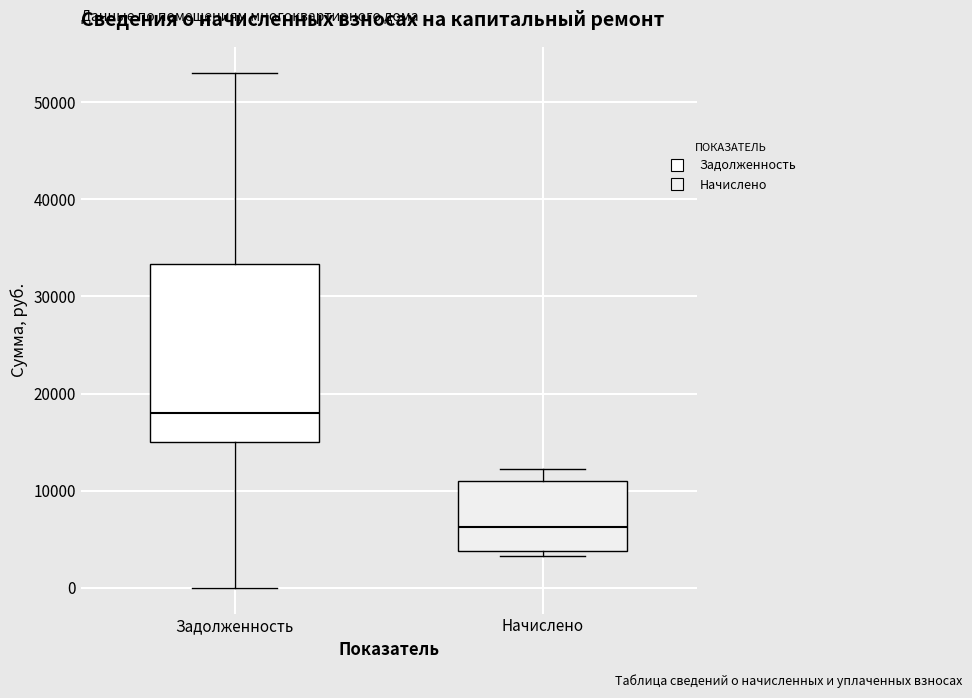

Reading left to right, transcribe this box plot: for each box, give where its median line is, the range the box spans, and where its two whiskers end, as read against the y-axis. The values are not printed on the chart, so give them approximately, as read against the axis.

Задолженность: median 18000, box 15000 to 33000, whiskers 0 to 53000
Начислено: median 6000, box 4000 to 11000, whiskers 3000 to 12000